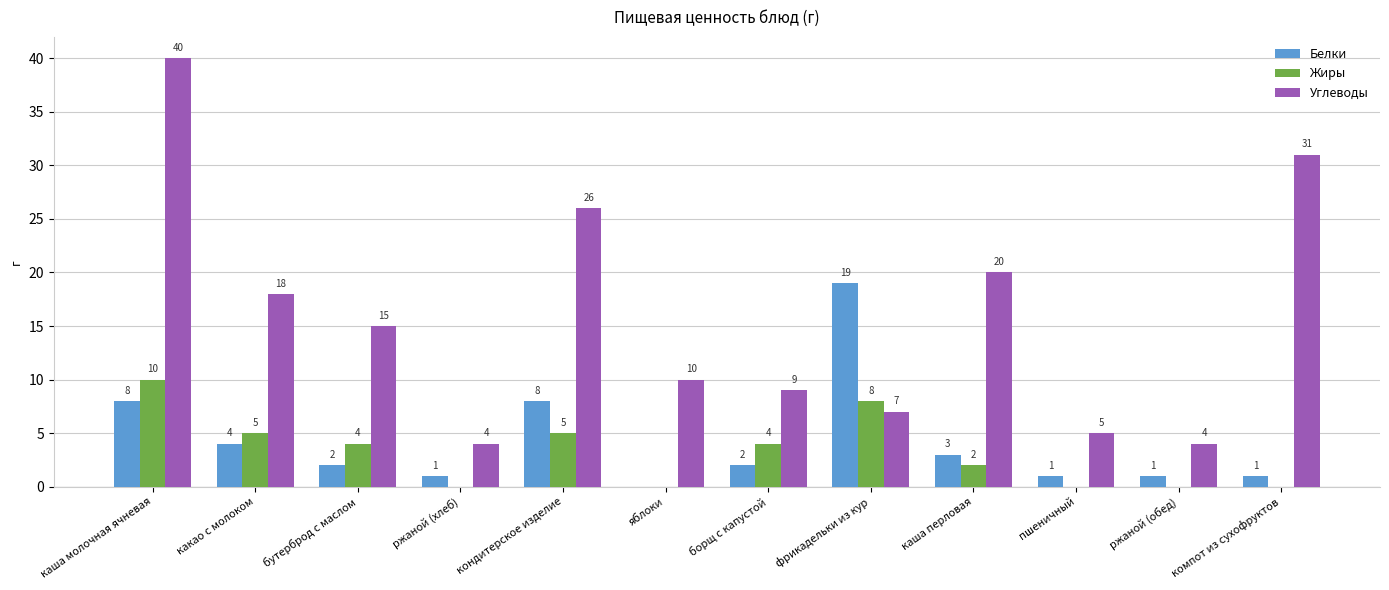

What is the difference between the Белки values at яблоки and бутерброд с маслом?

2